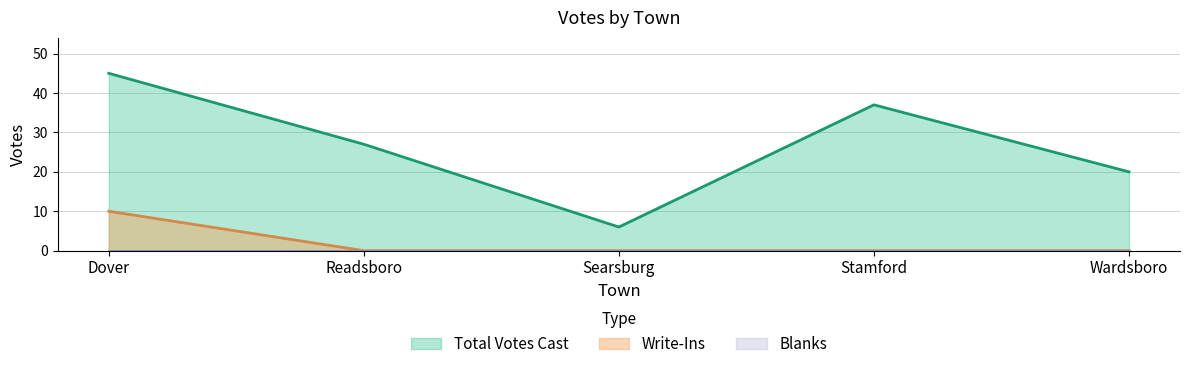

List the labels in order of Total Votes Cast value, smallest first.

Searsburg, Wardsboro, Readsboro, Stamford, Dover